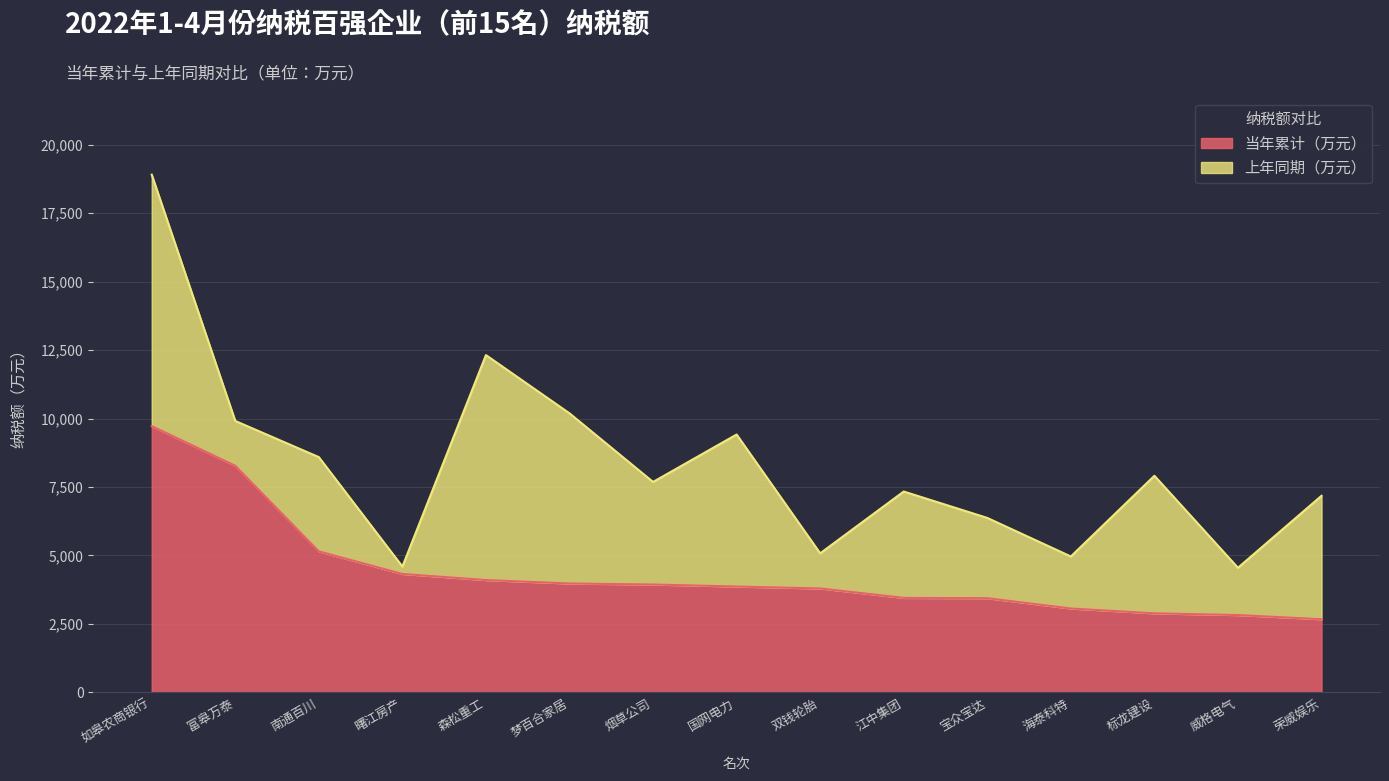

What is the difference between the maximum and minimum values?

7056.3